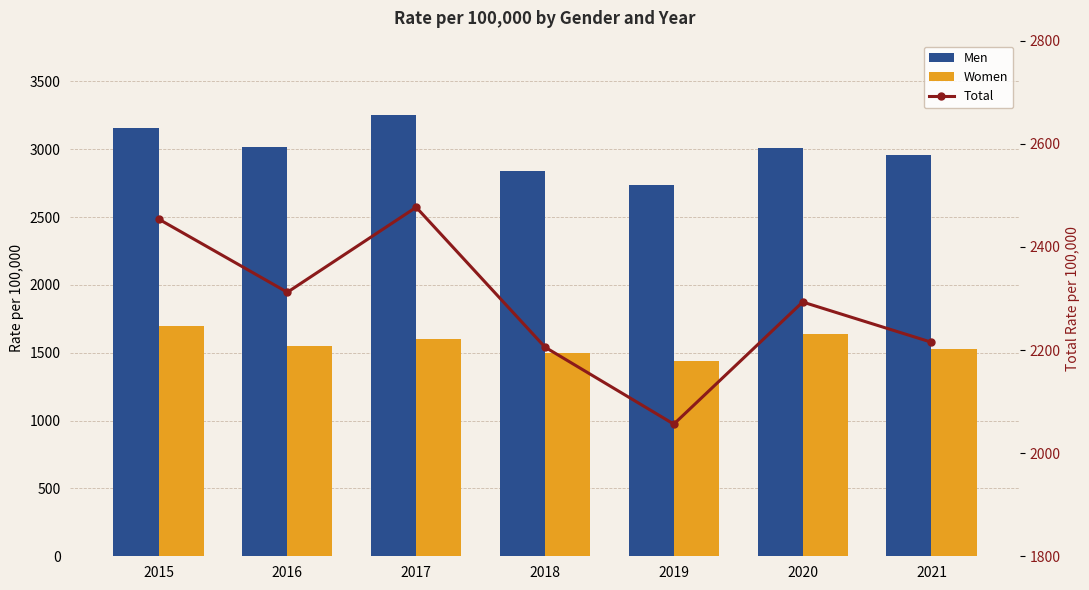

At which category is the sum across all series the highest?

2017